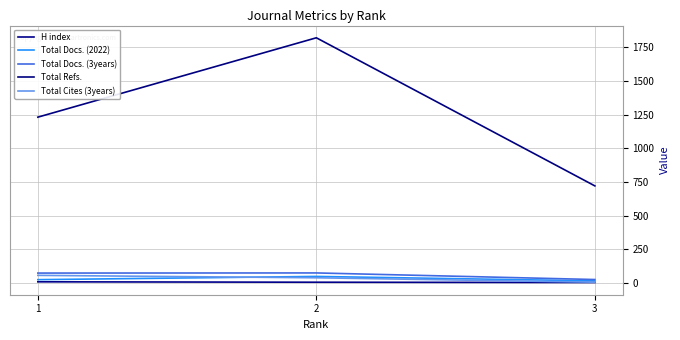

Which label corresponds to the smallest value in the chart?

3